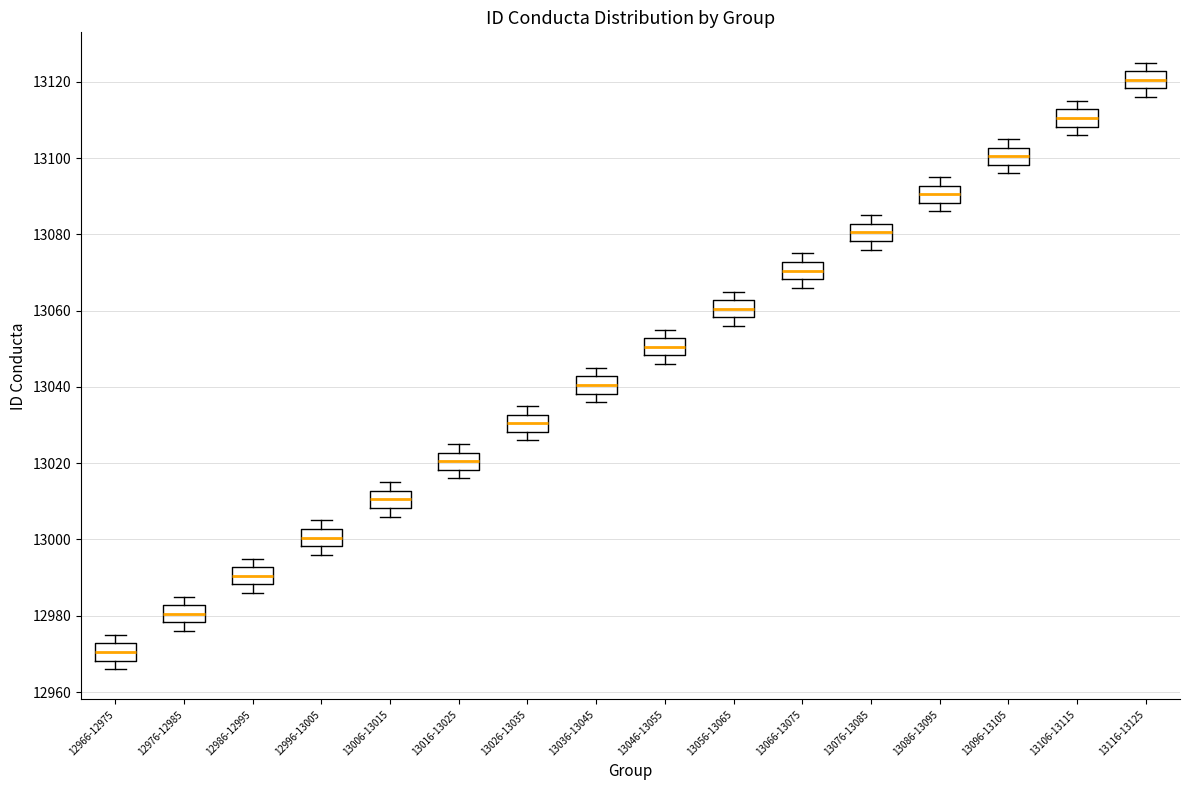

Reading left to right, transcribe this box plot: for each box, give where its median line is, the range the box spans, and where its two whiskers end, as read against the y-axis. The values are not printed on the chart, so give them approximately, as read against the axis.

12966-12975: median 12970, box 12968 to 12972, whiskers 12966 to 12976
12976-12985: median 12980, box 12978 to 12982, whiskers 12976 to 12986
12986-12995: median 12990, box 12988 to 12992, whiskers 12986 to 12996
12996-13005: median 13000, box 12998 to 13002, whiskers 12996 to 13006
13006-13015: median 13010, box 13008 to 13012, whiskers 13006 to 13016
13016-13025: median 13020, box 13018 to 13022, whiskers 13016 to 13026
13026-13035: median 13030, box 13028 to 13032, whiskers 13026 to 13036
13036-13045: median 13040, box 13038 to 13042, whiskers 13036 to 13046
13046-13055: median 13050, box 13048 to 13052, whiskers 13046 to 13056
13056-13065: median 13060, box 13058 to 13062, whiskers 13056 to 13066
13066-13075: median 13070, box 13068 to 13072, whiskers 13066 to 13076
13076-13085: median 13080, box 13078 to 13082, whiskers 13076 to 13086
13086-13095: median 13090, box 13088 to 13092, whiskers 13086 to 13096
13096-13105: median 13100, box 13098 to 13102, whiskers 13096 to 13106
13106-13115: median 13110, box 13108 to 13112, whiskers 13106 to 13116
13116-13125: median 13120, box 13118 to 13122, whiskers 13116 to 13126